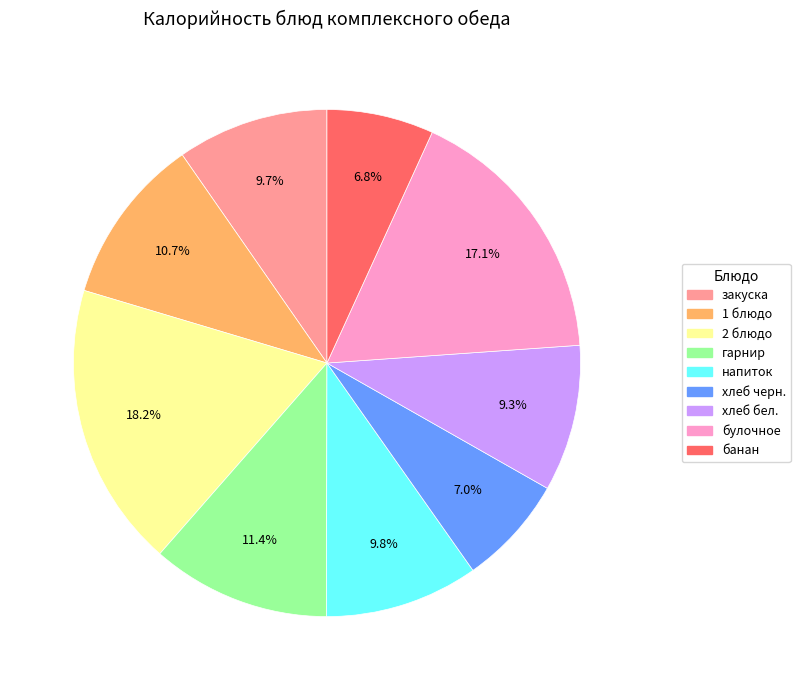

To the nearest percent, what is the difference between the банан and 2 блюдо slice percentages?

11%